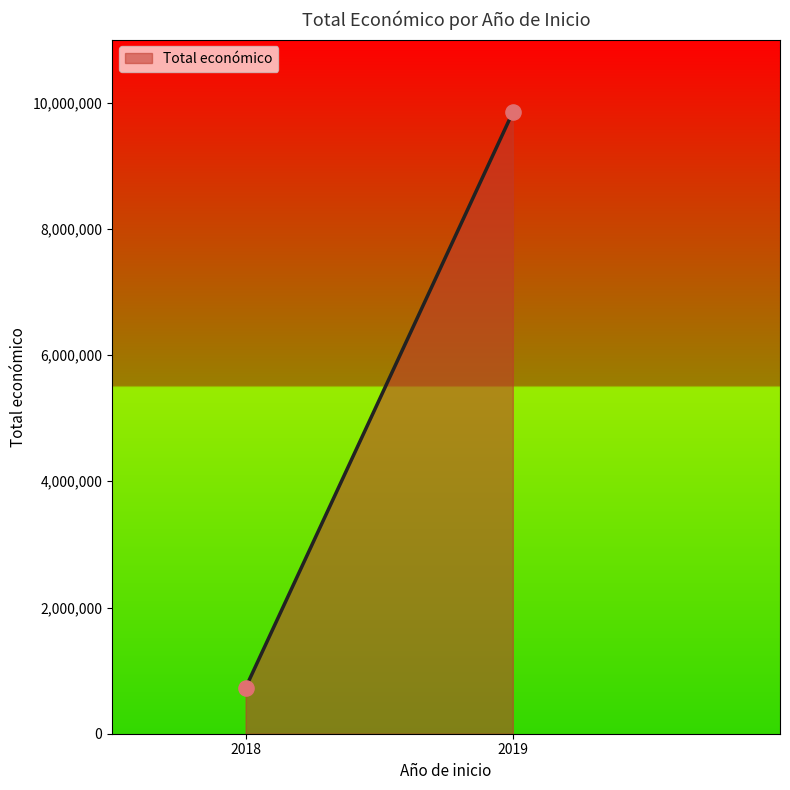

What is the average X value?

2018